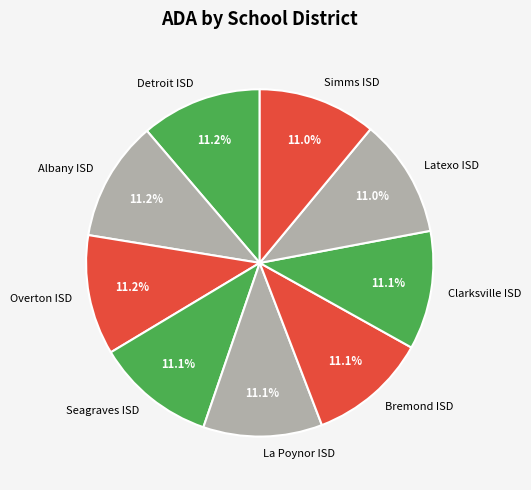

Approximately how many times larger is the value at Simms ISD compared to Seagraves ISD?

1.0